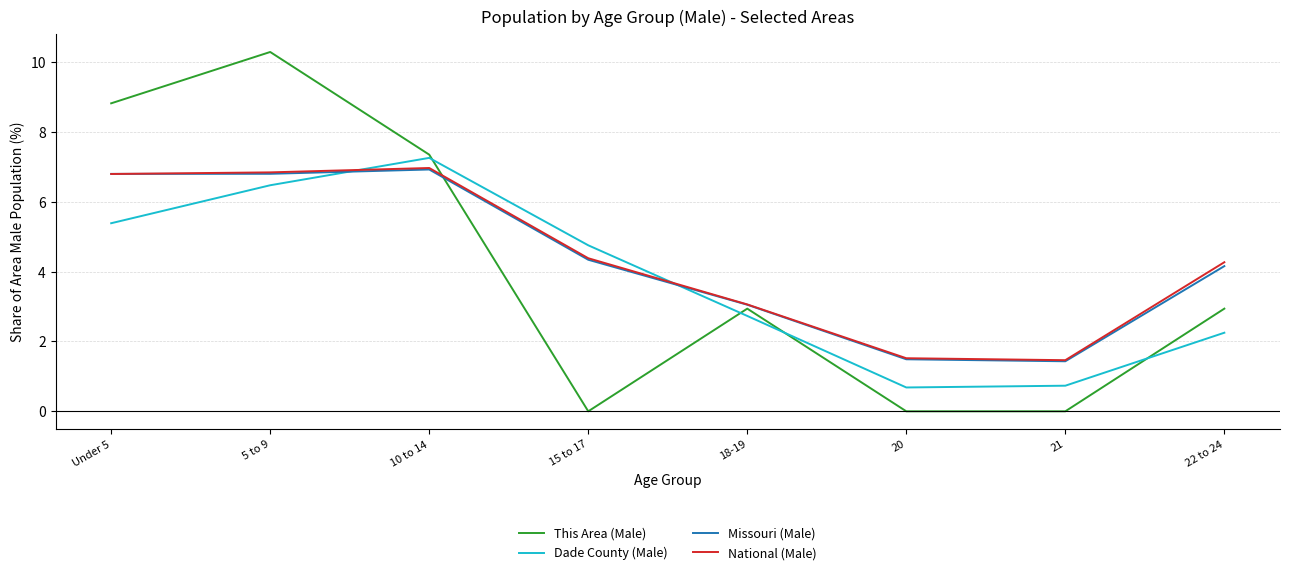

Reading left to right, list all the values displayed in this chart.

This Area (Male): 8.8	10.3	7.4	0.0	2.9	0.0	0.0	2.9
Dade County (Male): 5.4	6.5	7.3	4.8	2.7	0.7	0.7	2.3
Missouri (Male): 6.8	6.8	6.9	4.3	3.1	1.5	1.4	4.2
National (Male): 6.8	6.8	7.0	4.4	3.1	1.5	1.5	4.3